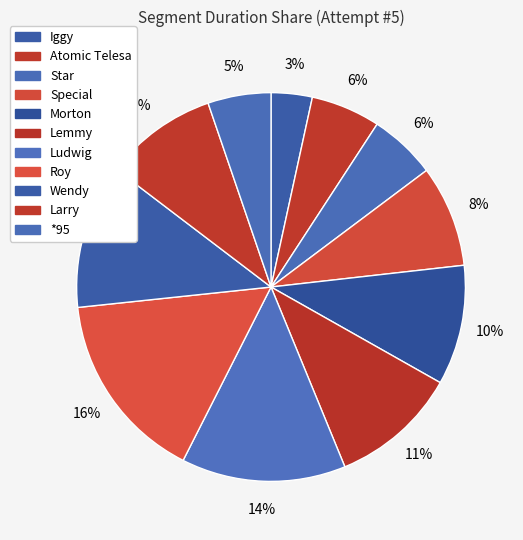

Is Special the majority of the pie?

No